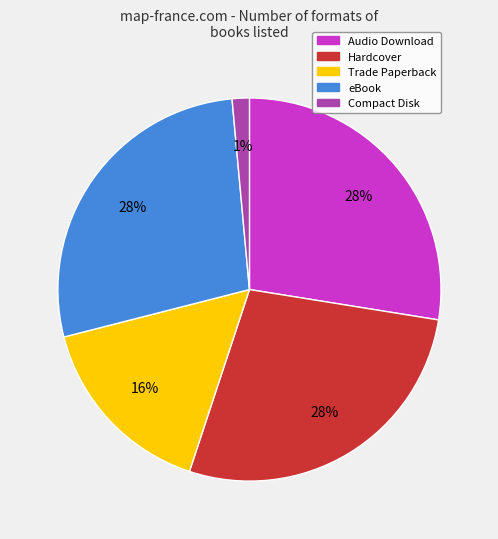

Is it true that Compact Disk is 11% of the pie?

False